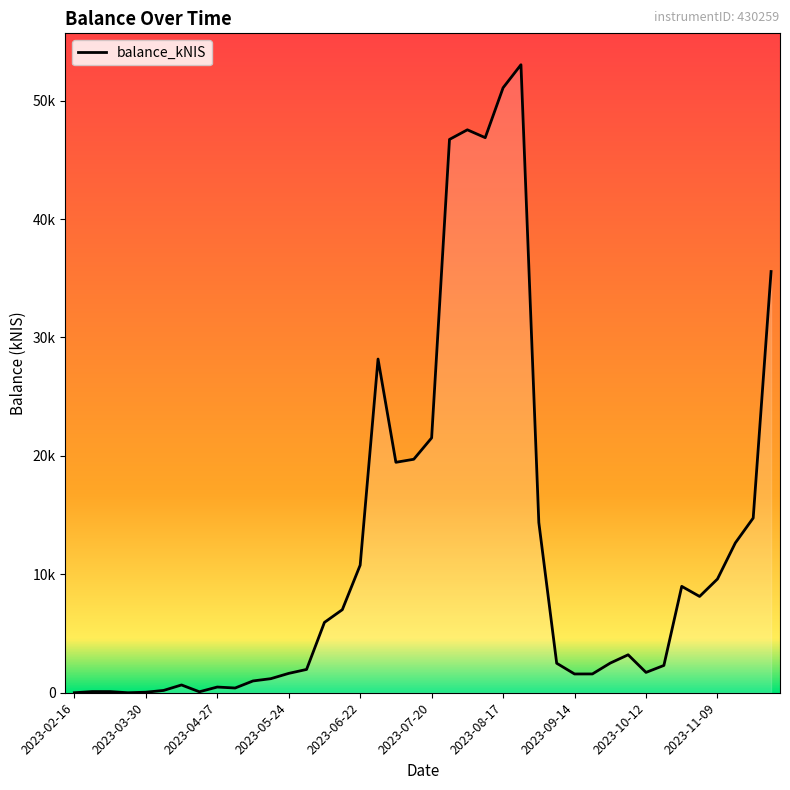

Is this an area chart (filled region under the line)?

No